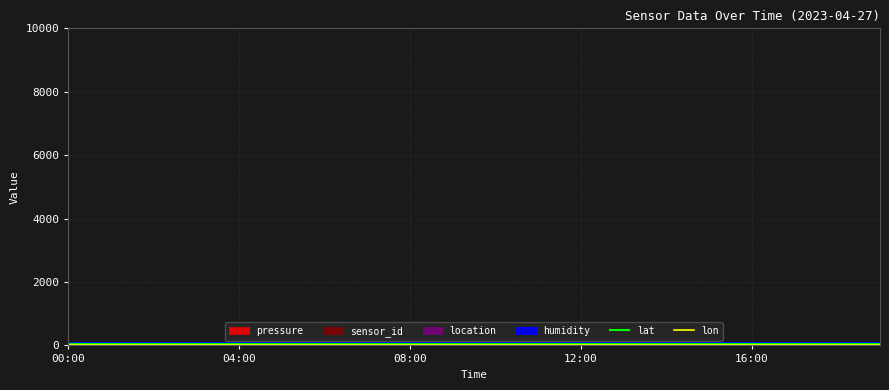

Does the chart display data point markers on the line(s)?

No